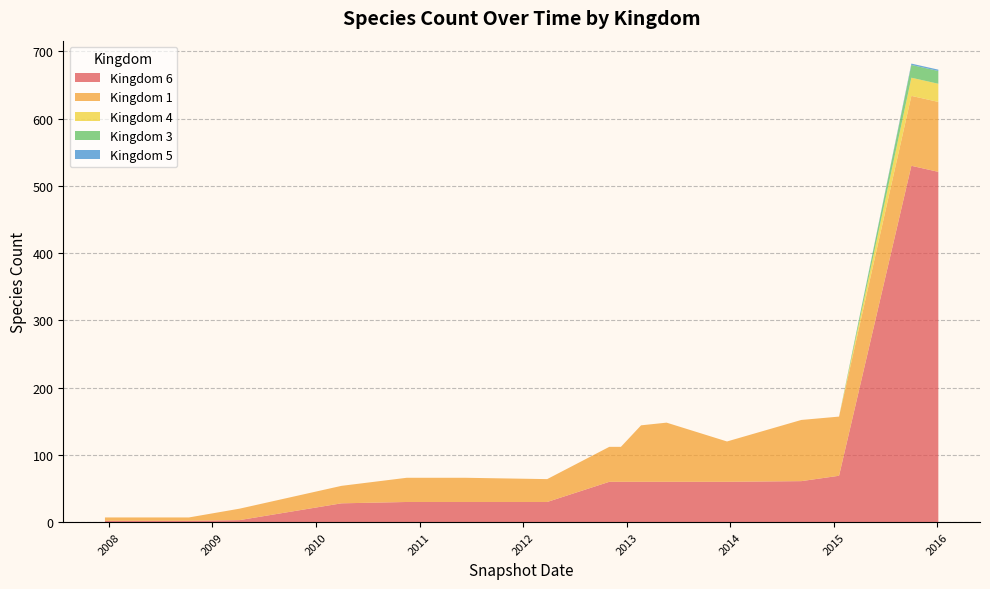

Is the value of Kingdom 5 (line) at 2009 greater than the value of Kingdom 6 (line) at 16?

No